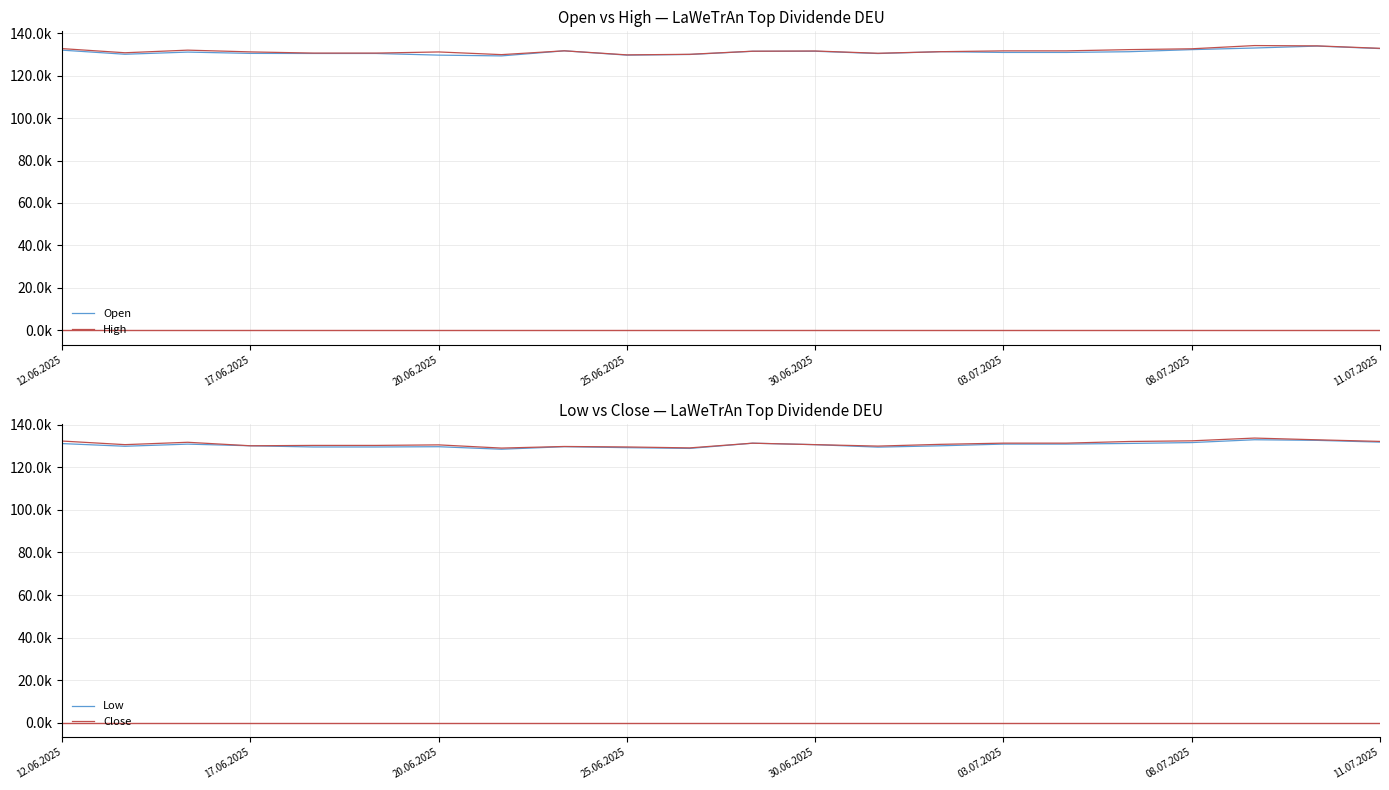

Reading left to right, what are all the values shown in this chart?

Open: 132011	130081	131098	130486	130450	130450	129669	129300	131696	129664	129971	131473	131495	130422	131288	130933	130933	131276	132259	133022	133928	132758
High: 132732	130783	132015	131192	130623	130623	131165	129900	131696	129784	130054	131513	131610	130539	131288	131679	131679	132261	132655	134171	134026	132876
Low: 131144	129886	130884	130110	129545	129545	129669	128490	129680	129230	128867	131321	130631	129476	130102	130901	130901	131212	131616	132945	132657	131826
Close: 132329	130641	131755	130110	130283	130283	130534	129031	129778	129556	129120	131326	130644	129963	130788	131350	131350	132123	132434	133731	132915	132162